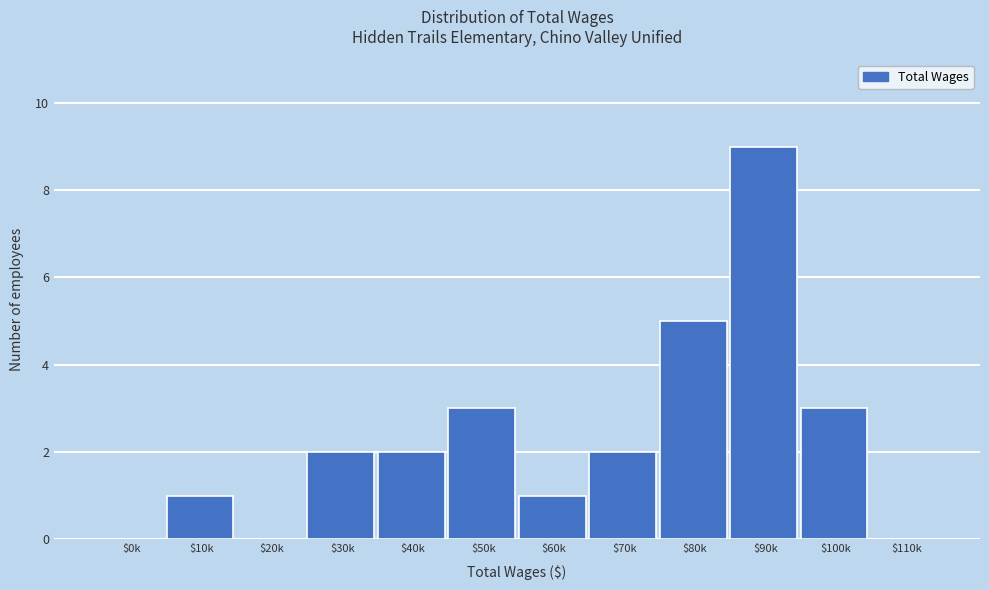

What is the greatest value displayed?

9